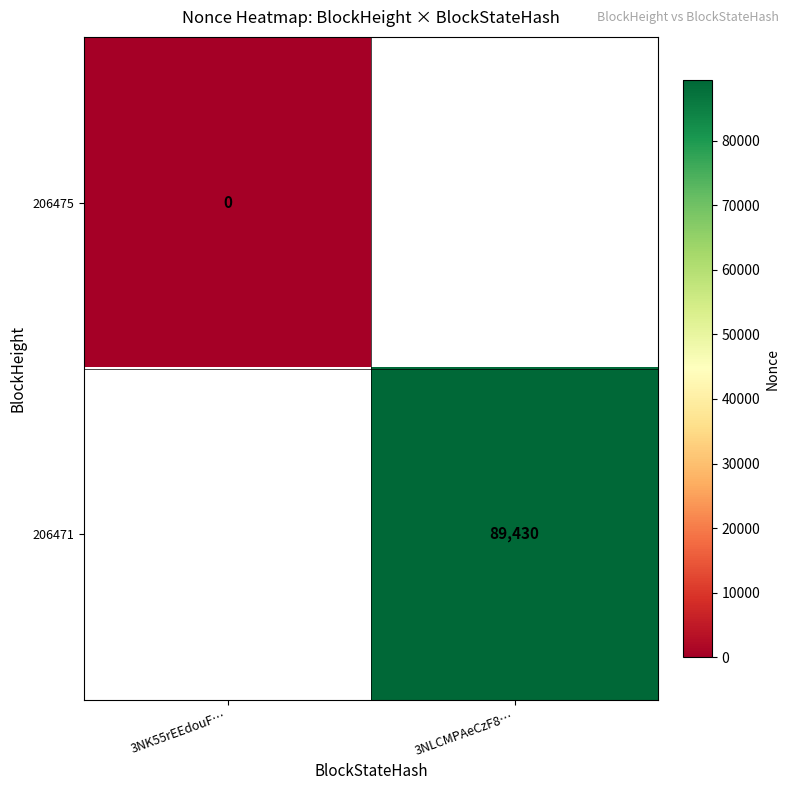

Is the value of 206471 at 3NLCMPAeCzF8… greater than the value of 206475 at 3NLCMPAeCzF8…?

No